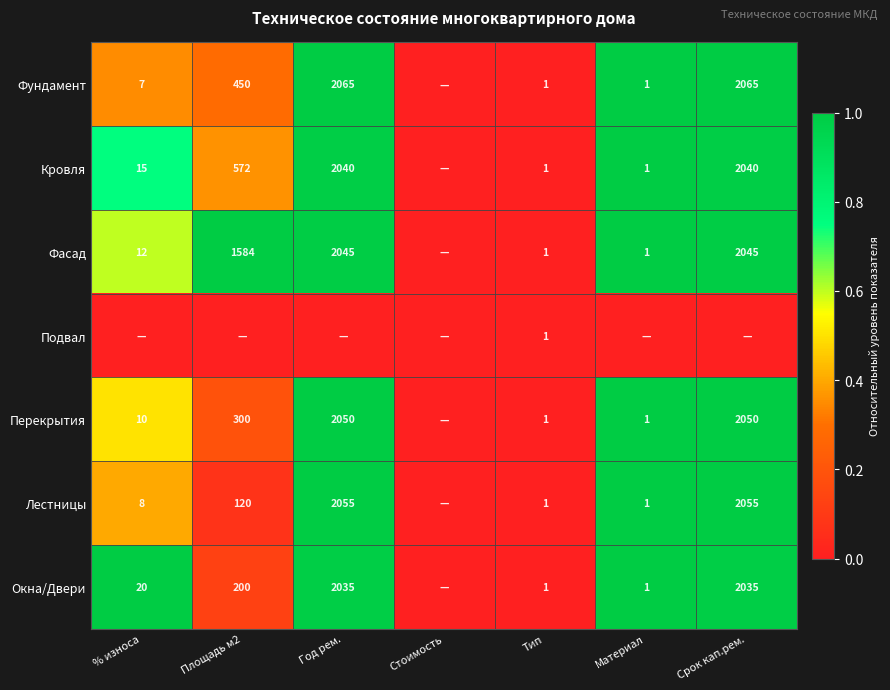

Is the value of Кровля at Материал greater than the value of Окна/Двери at Год рем.?

No